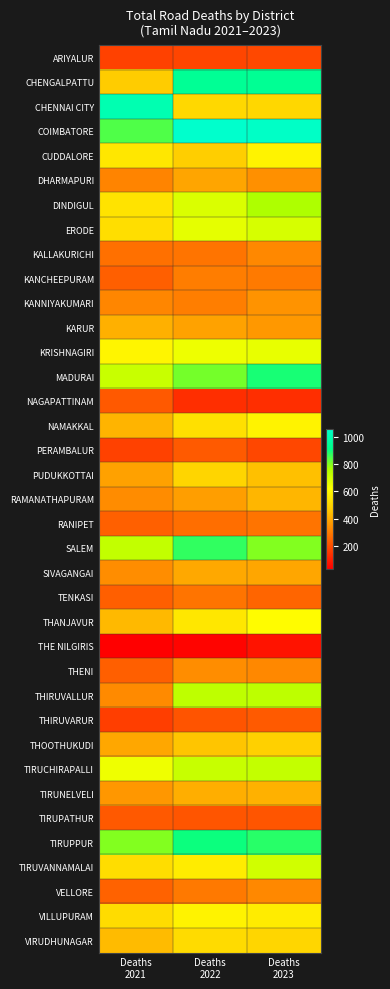

At how many categories does at least one series exceed 709?

3